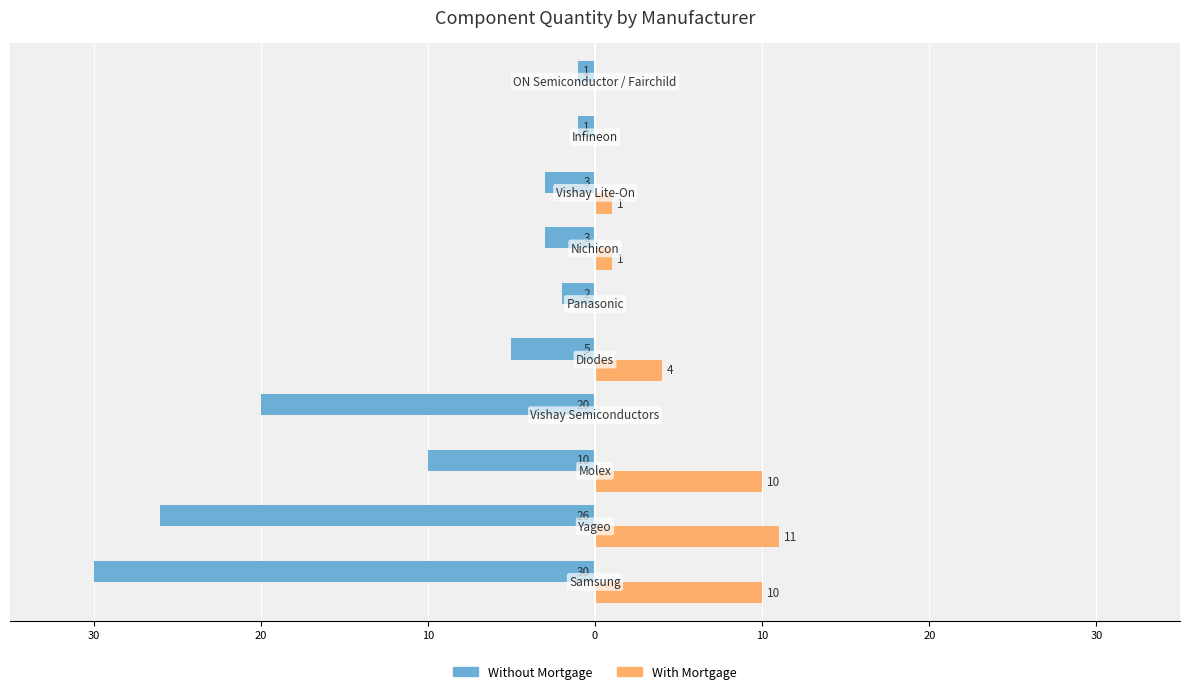

Reading left to right, list all the values displayed in this chart.

Without Mortgage: -30	-26	-10	-20	-5	-2	-3	-3	-1	-1
With Mortgage: 10	11	10	0	4	0	1	1	0	0